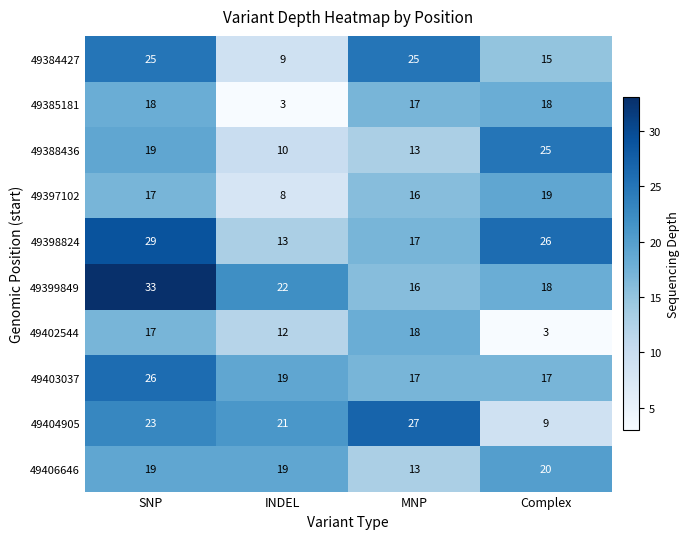

What is the difference between the highest and lowest values at INDEL?

19